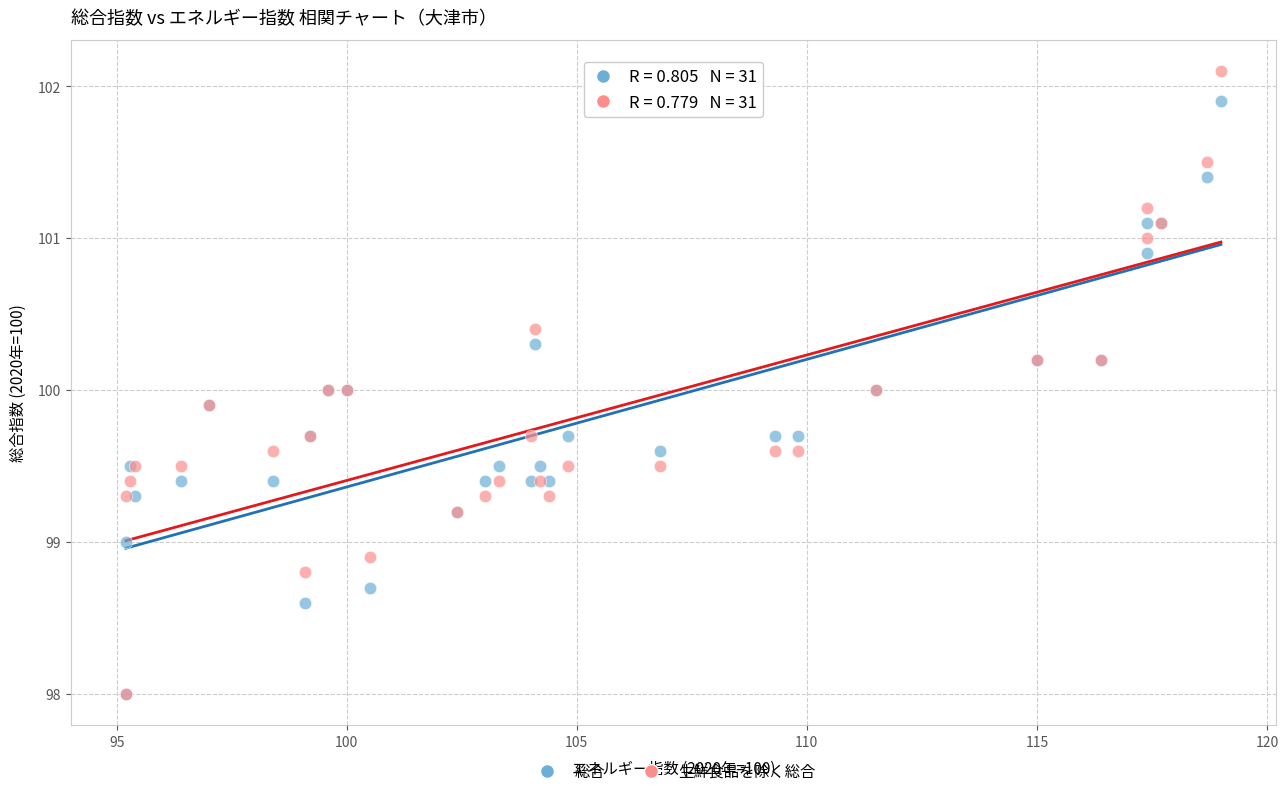

Which series has the widest spread of Y values?

生鮮食品を除く総合